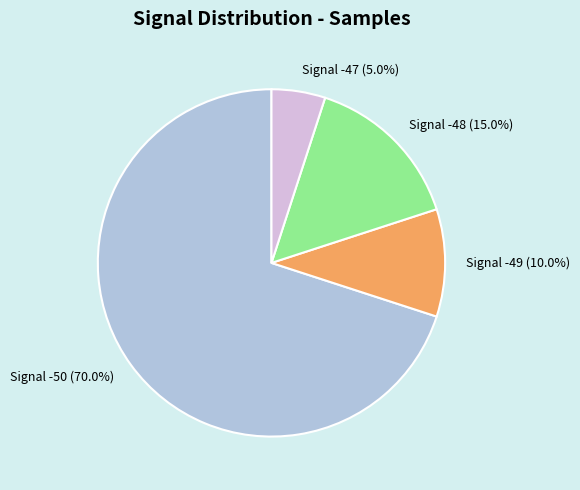

Count the number of slices in the pie.

4